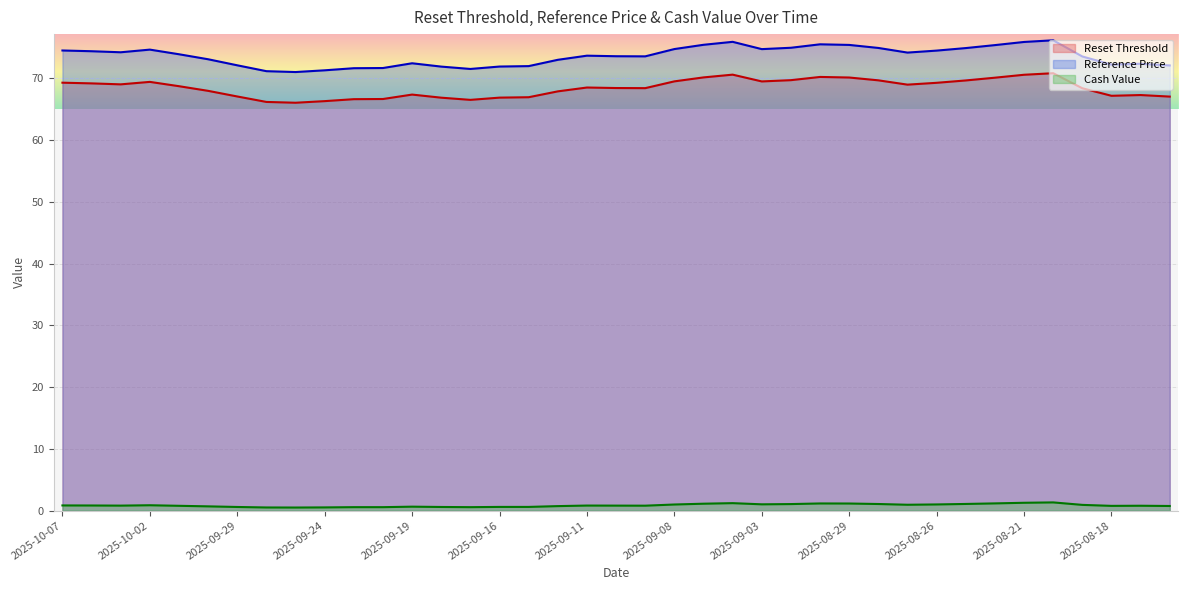

What is the label of the 33rd point from the left?

2025-08-22